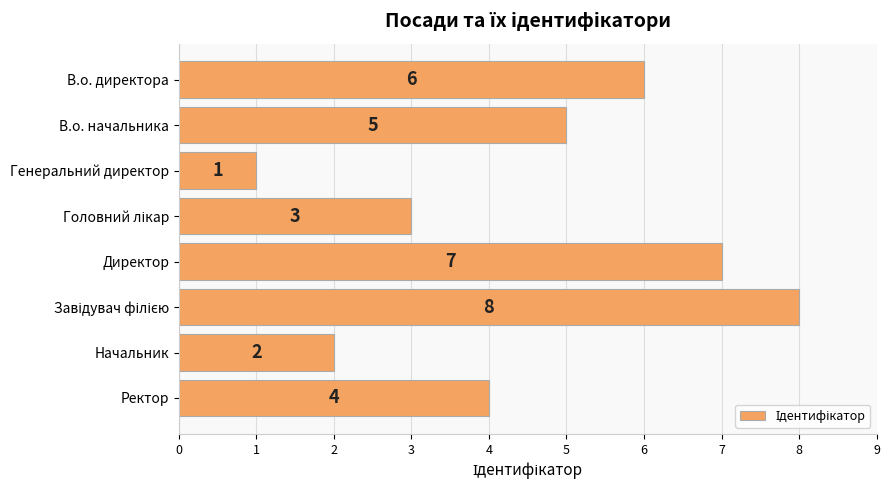

What is the difference between the second highest and second lowest values?

5